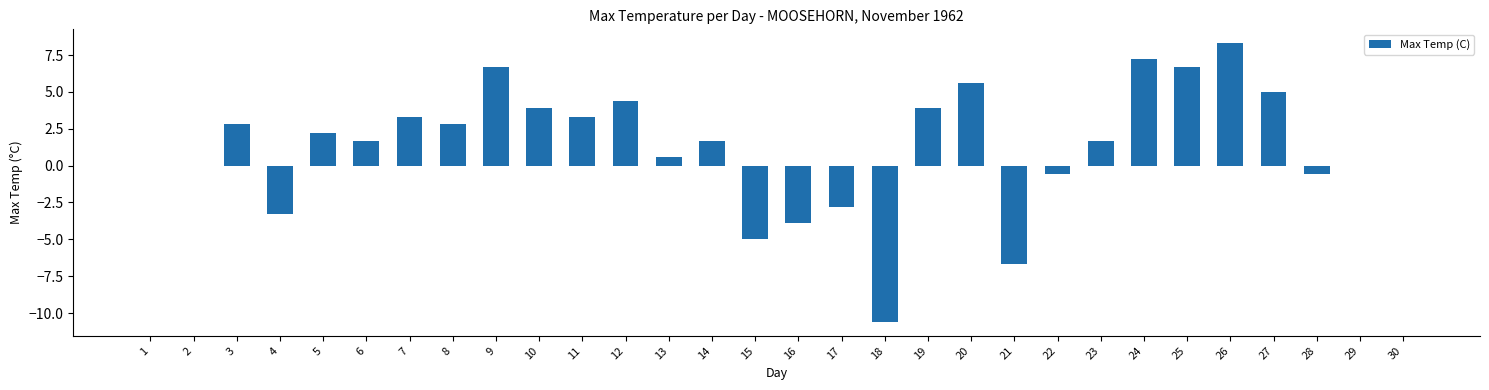

What is the sum of the values at 7 and 21?

-3.4